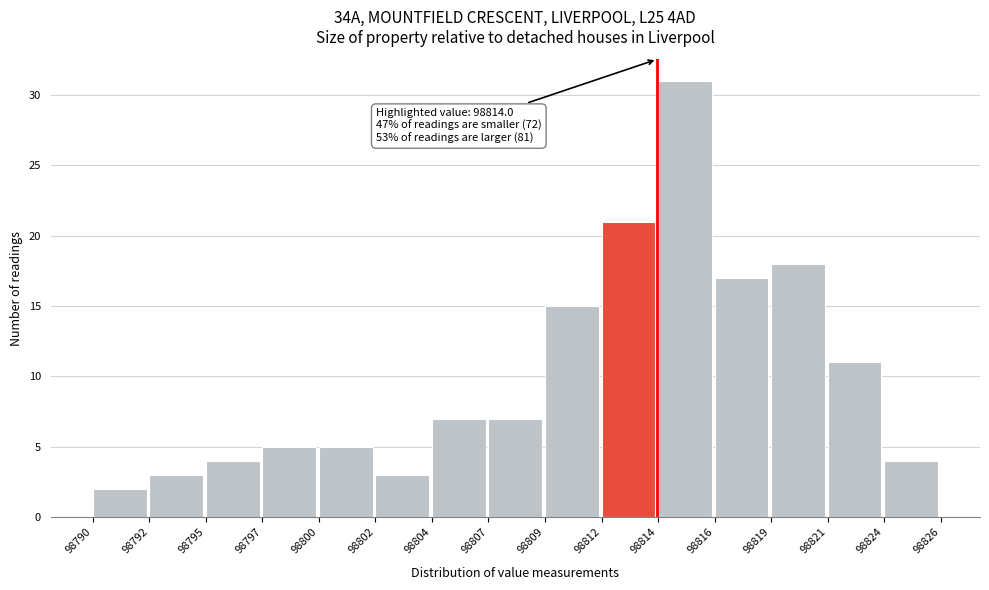

Reading left to right, what are all the values shown in this chart?

2	3	4	5	5	3	7	7	15	21	31	17	18	11	4